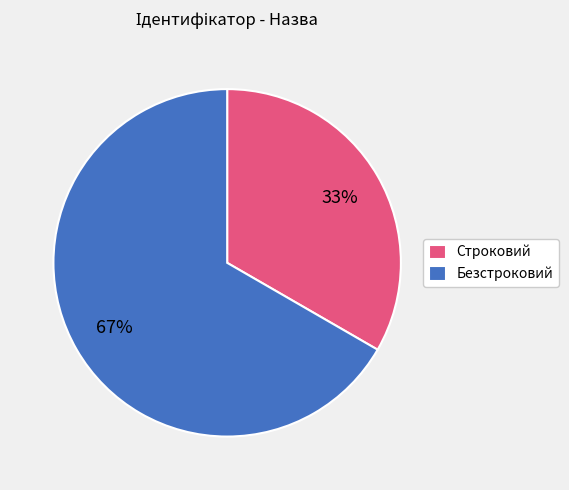

Is the sum of Безстроковий and Строковий greater than half?

Yes